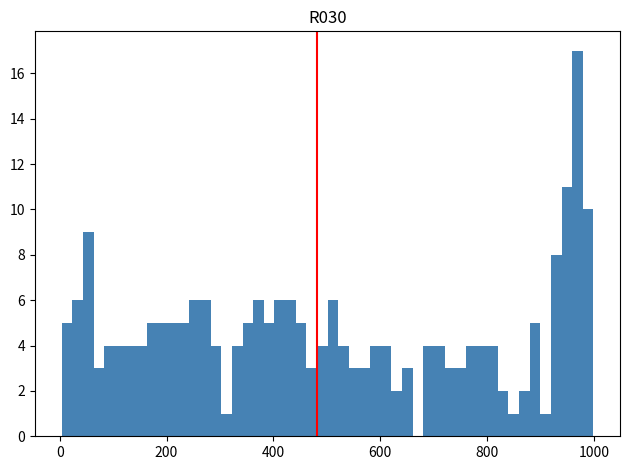

Around what value on the x-axis is the tallest bar? Give the approximate position of its centre, as read against the axis.

960